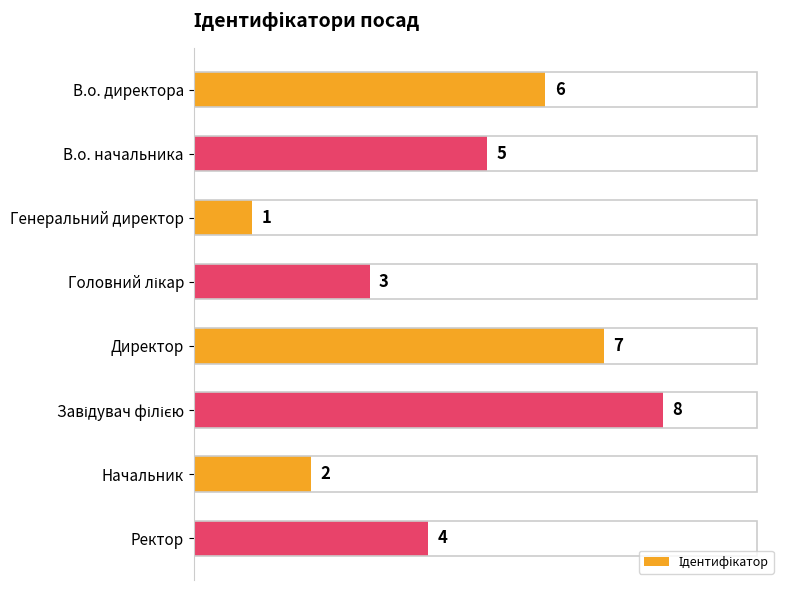

Which category has the lowest value across all series?

Генеральний директор